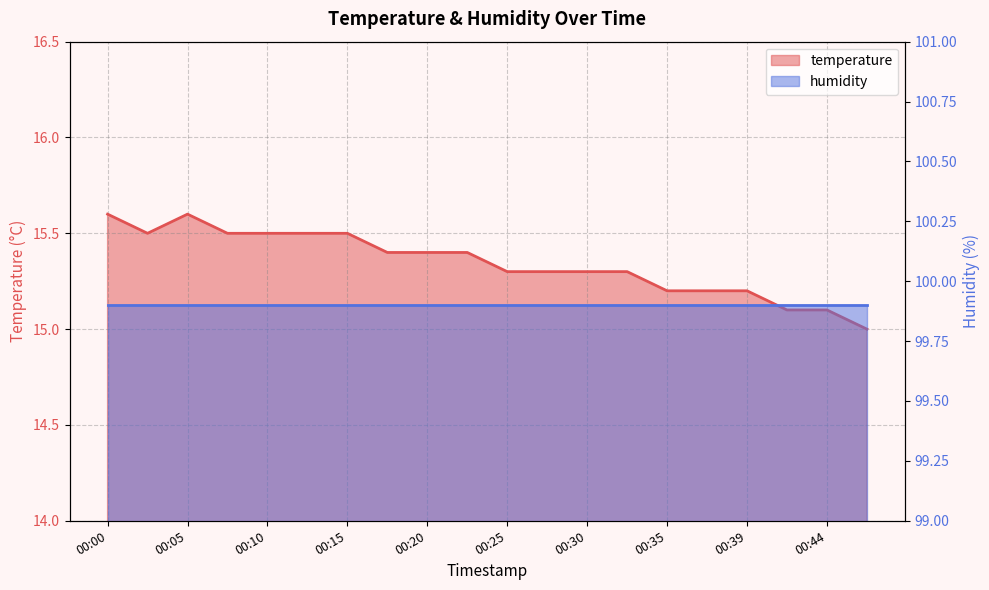

True or false: the data has more than 1 interior local peaks.

False